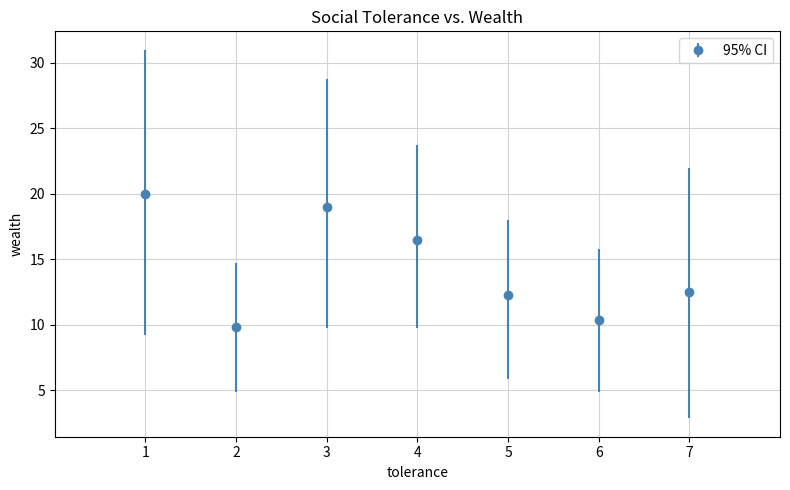

Where is the first local minimum?

2